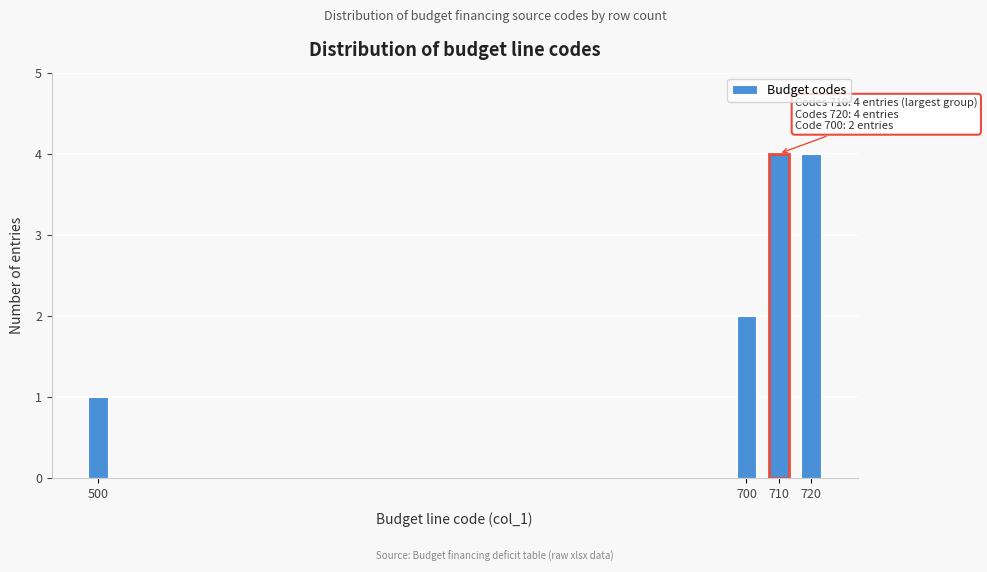

Reading right to left, what are all the values shown in this chart?

4	4	2	1